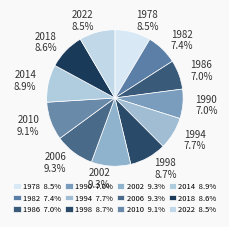

Between 1994 and 1986, which is larger?

1994